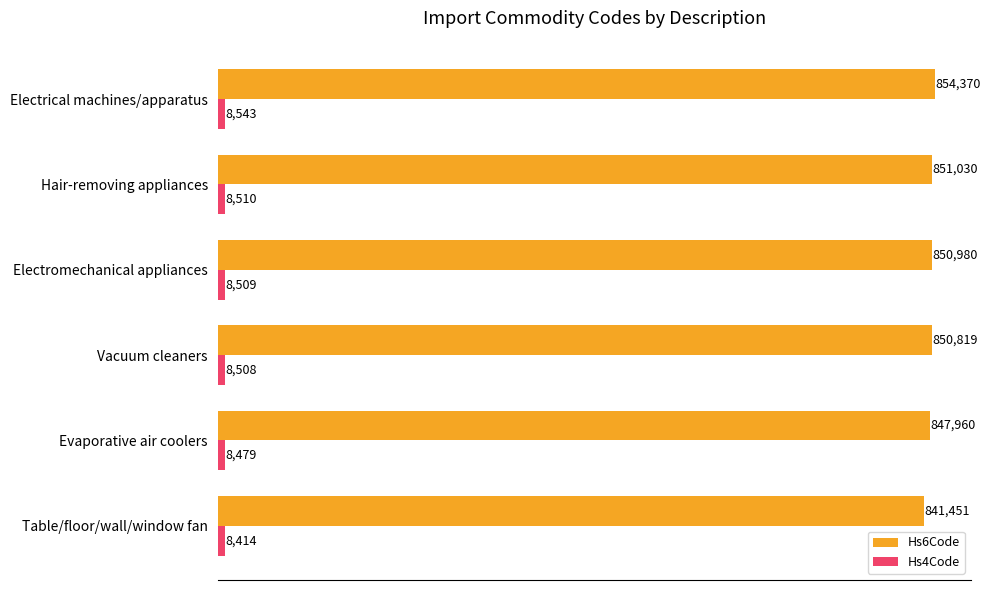

At which category does the chart reach its peak across all series?

Electrical machines/apparatus